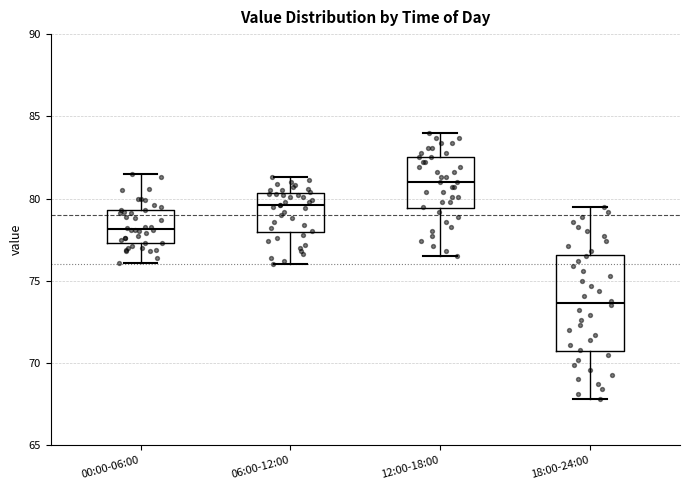

Which box's median line is the lowest?

18:00-24:00